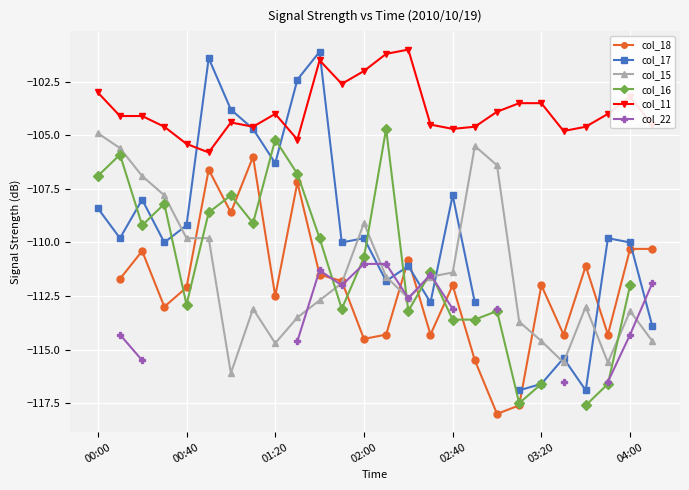

What position from the left is 19?

20